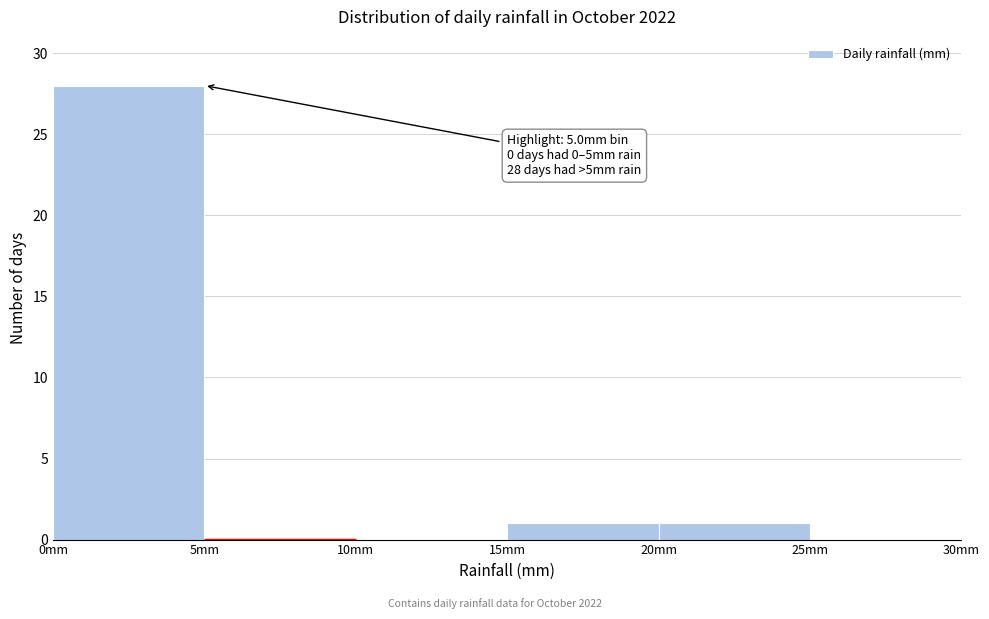

Which range on the x-axis has the tallest bar?

0 to 5